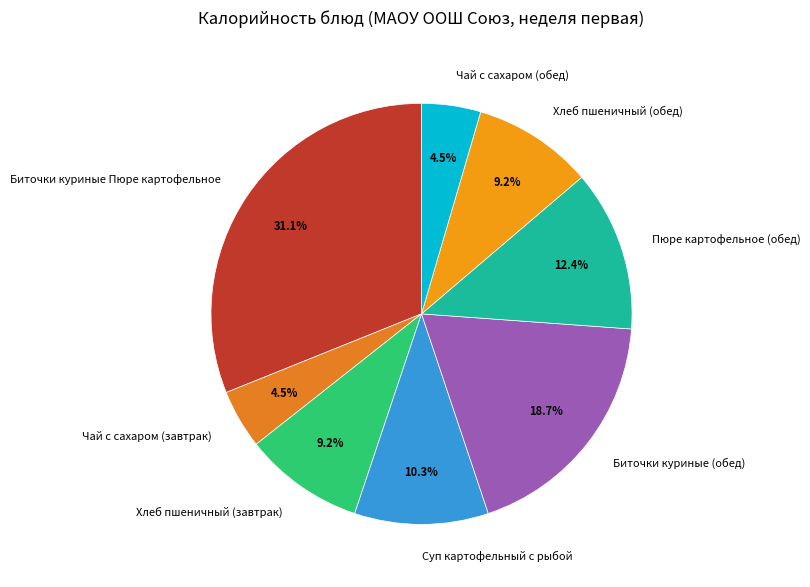

To the nearest percent, what is the difference between the largest and smallest slice percentages?

27%